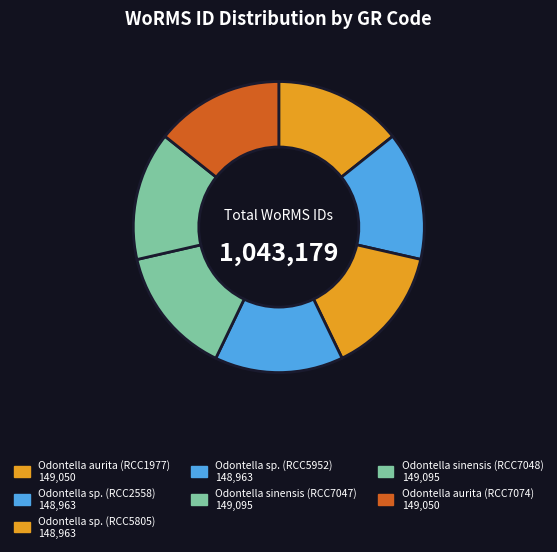

Count the number of slices in the pie.

7